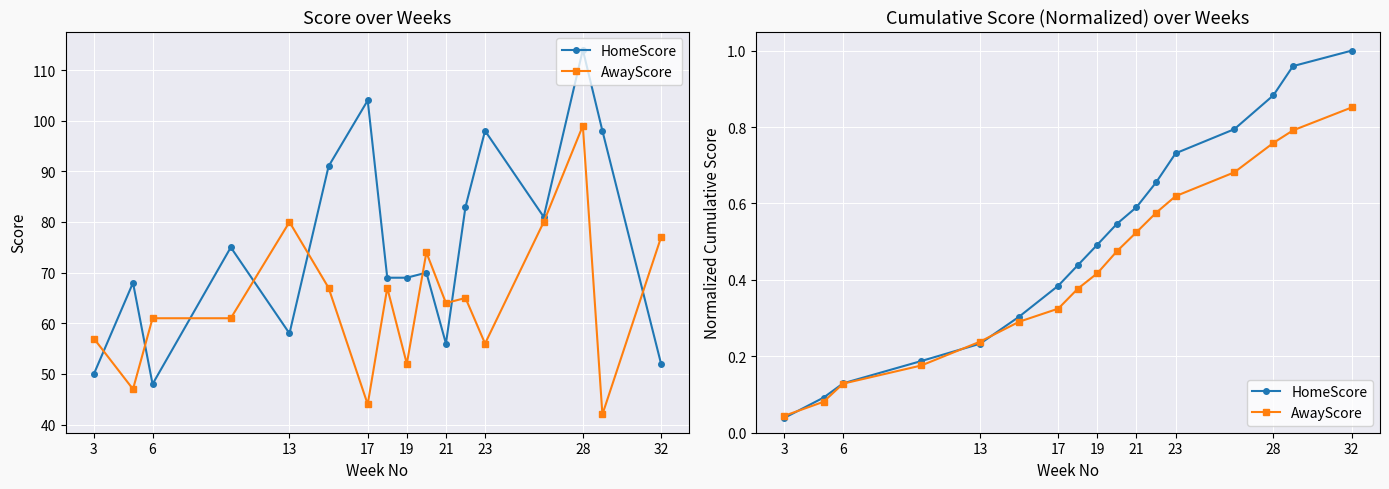

Rank the series by their average value, from lowest to highest.

AwayScore, HomeScore